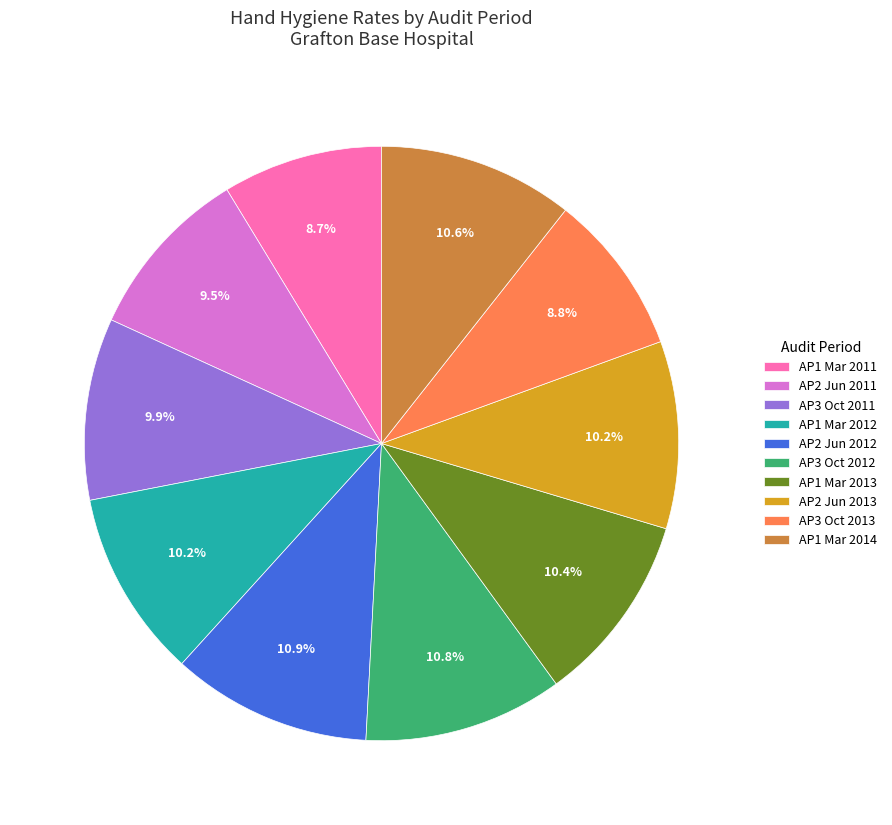

Combined, what portion of the pie is AP2 Jun 2012 and AP2 Jun 2013?

21.1%